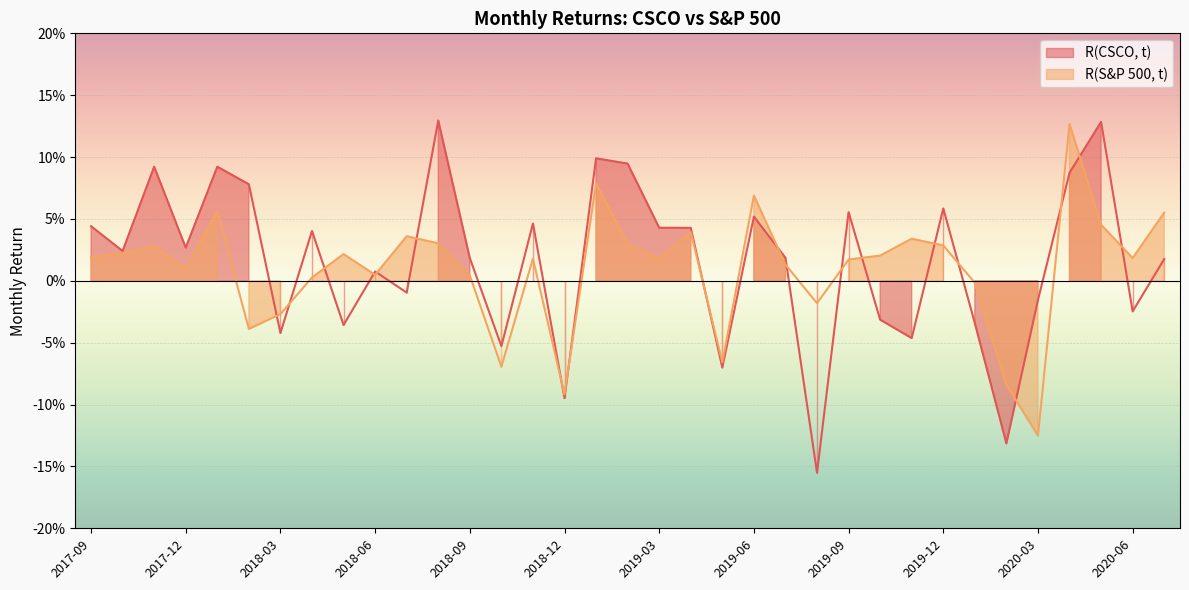

What are all the series names shown in the legend?

R(CSCO, t), R(S&P 500, t)